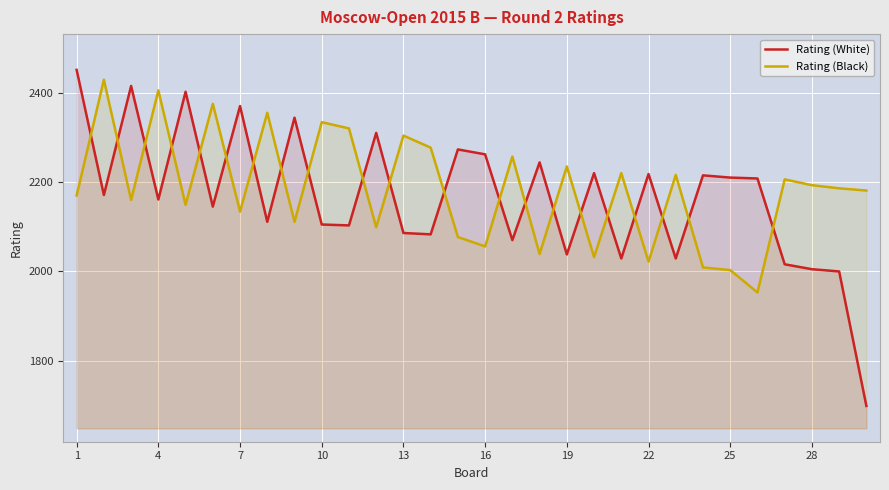

How many distinct data groups are displayed?

2